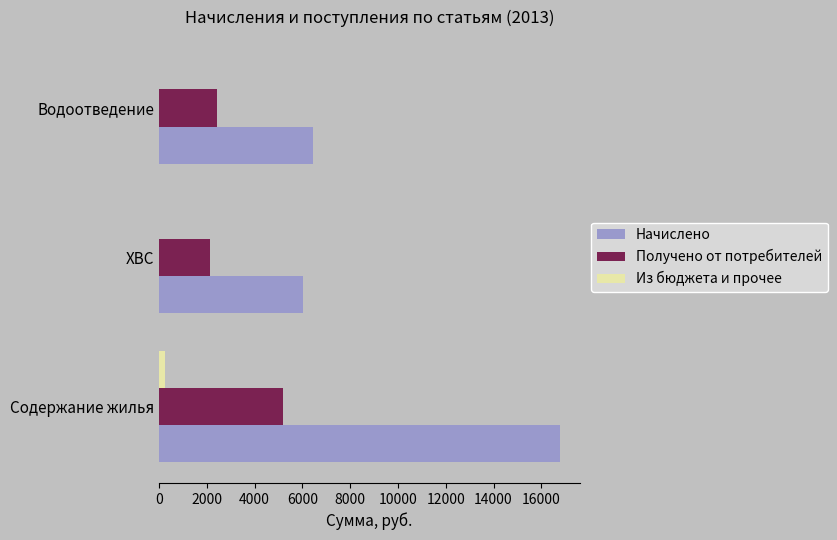

Where is Получено от потребителей nearest to the value 3653?

Водоотведение